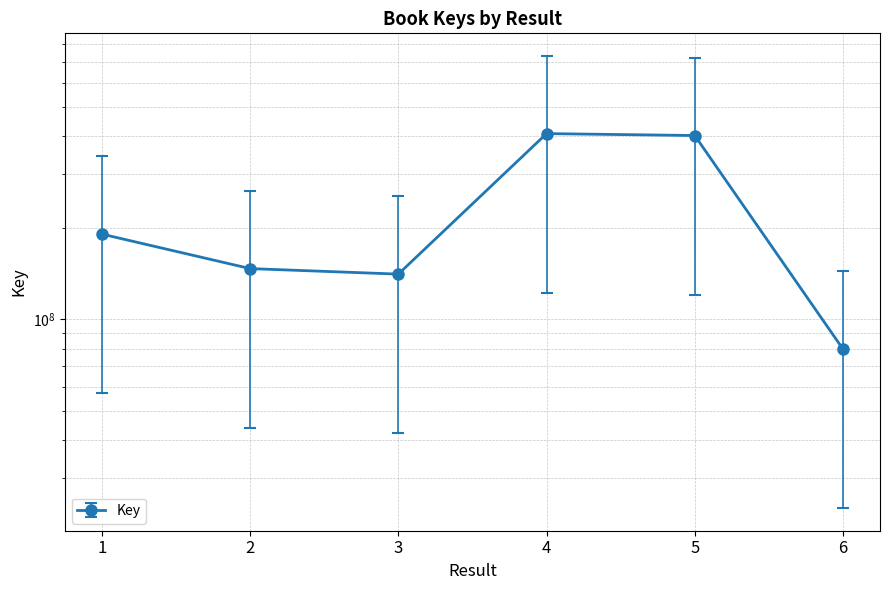

List the labels in order of value, smallest first.

6, 3, 2, 1, 5, 4